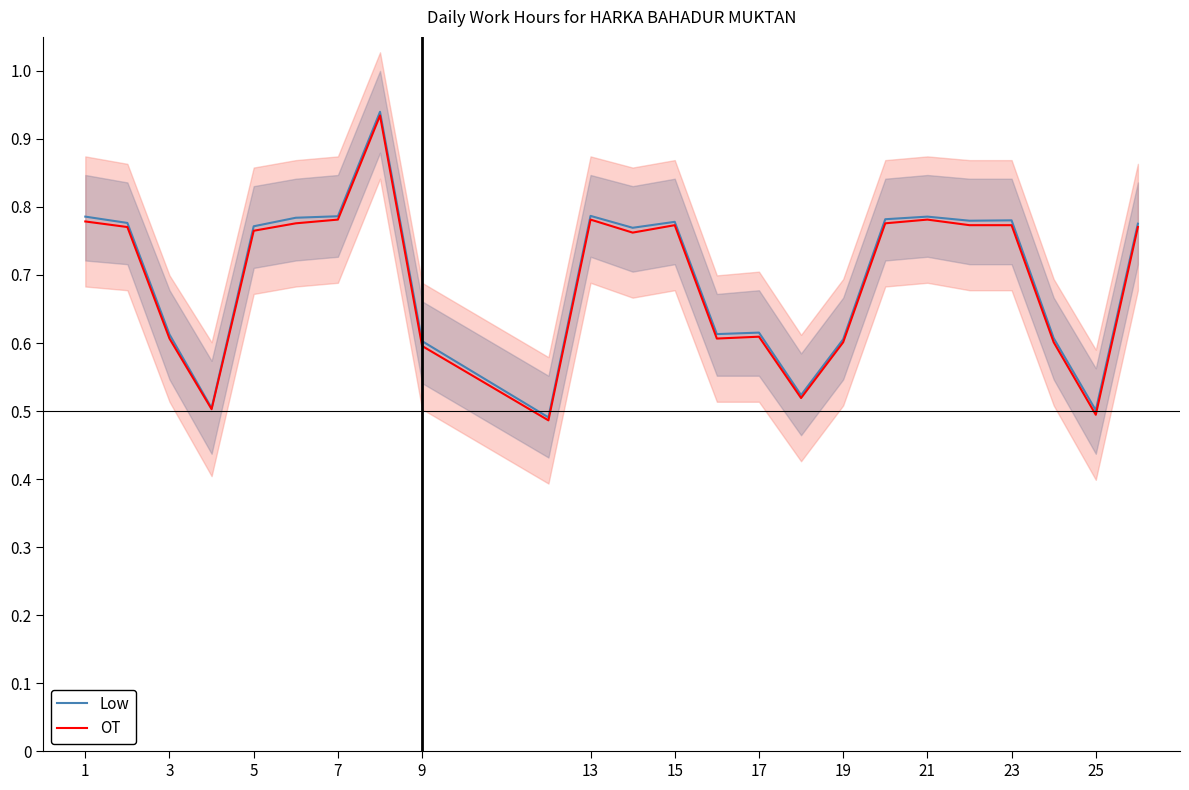

How many data points does each series have?

24